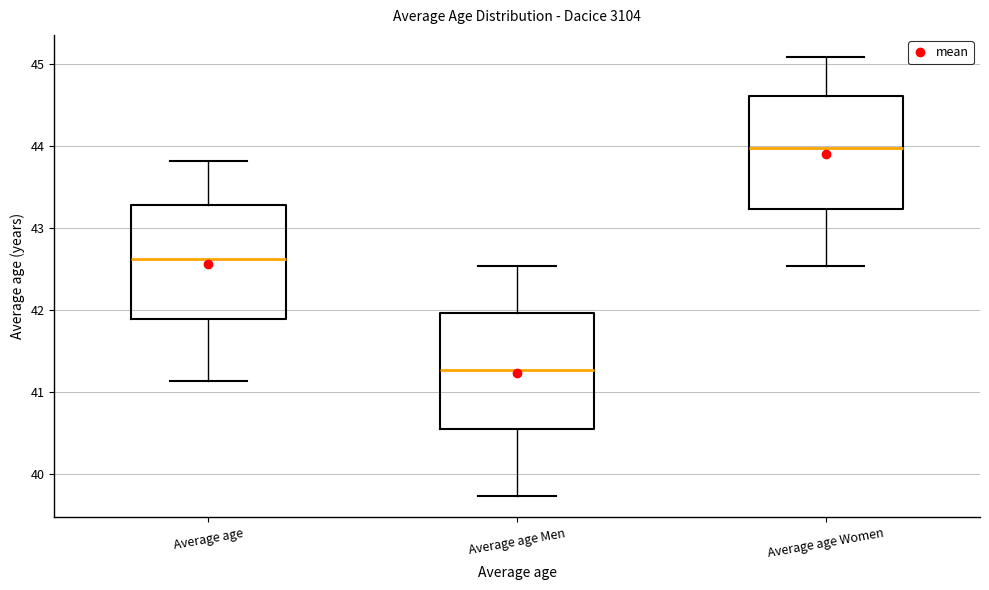

Reading left to right, transcribe this box plot: for each box, give where its median line is, the range the box spans, and where its two whiskers end, as read against the y-axis. The values are not printed on the chart, so give them approximately, as read against the axis.

Average age: median 42.6, box 41.9 to 43.3, whiskers 41.1 to 43.8
Average age Men: median 41.3, box 40.6 to 42.0, whiskers 39.7 to 42.5
Average age Women: median 44.0, box 43.2 to 44.6, whiskers 42.5 to 45.1